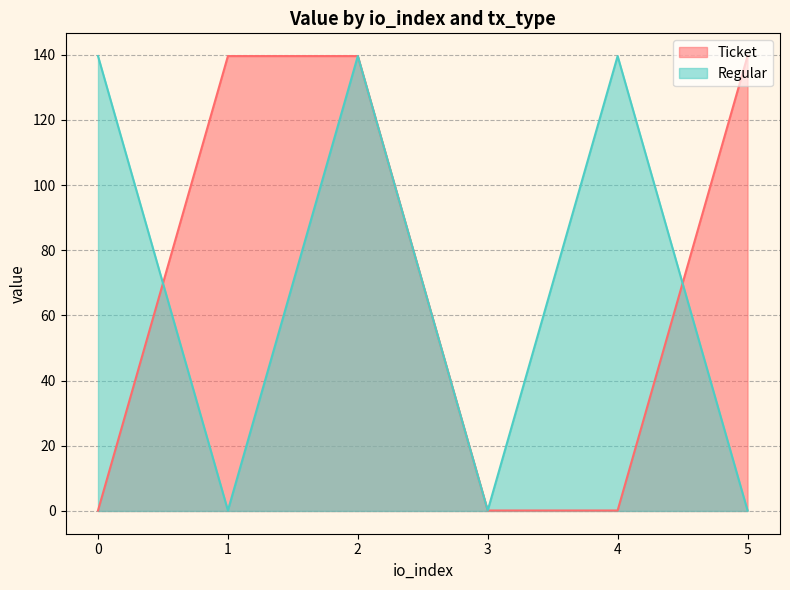

Which series ends up on top after the final intersection of Regular and Ticket?

Ticket